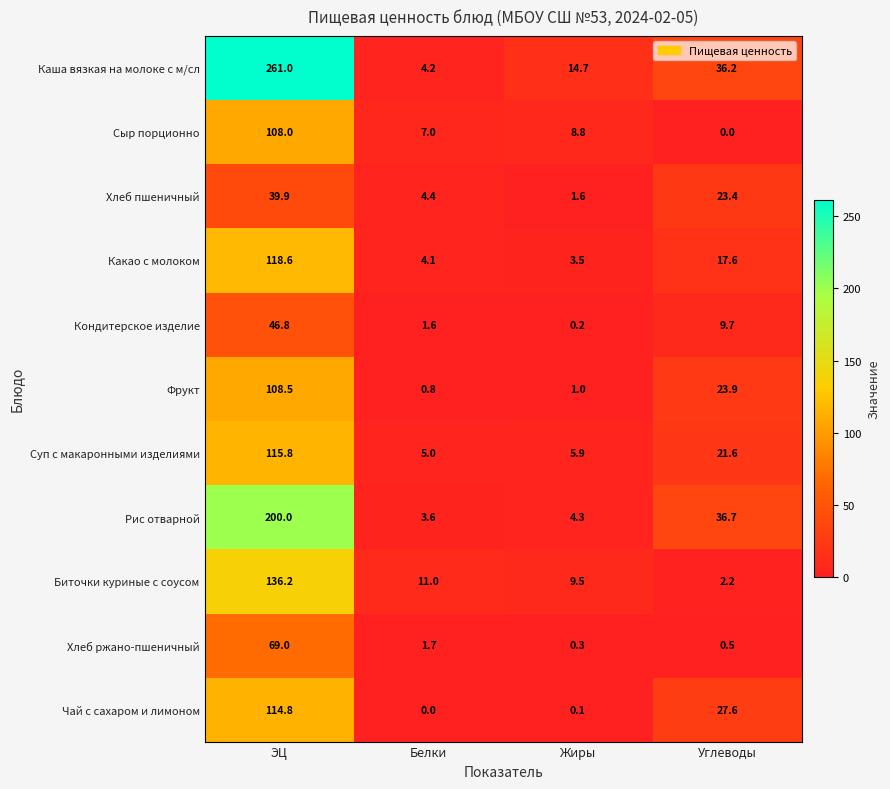

Between ЭЦ and Белки, which series saw the biggest shift?

Каша вязкая на молоке с м/сл